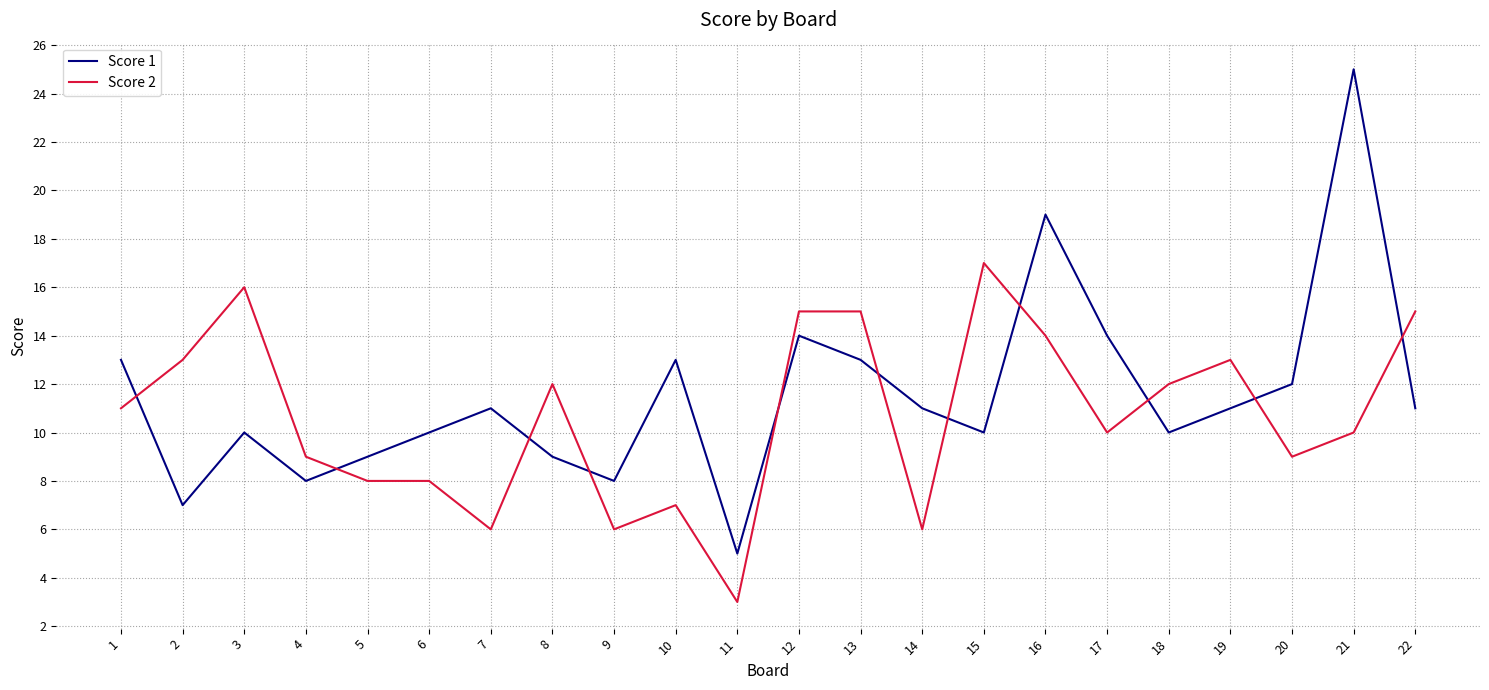

Is the value of Score 1 at 16 greater than the value of Score 2 at 3?

Yes